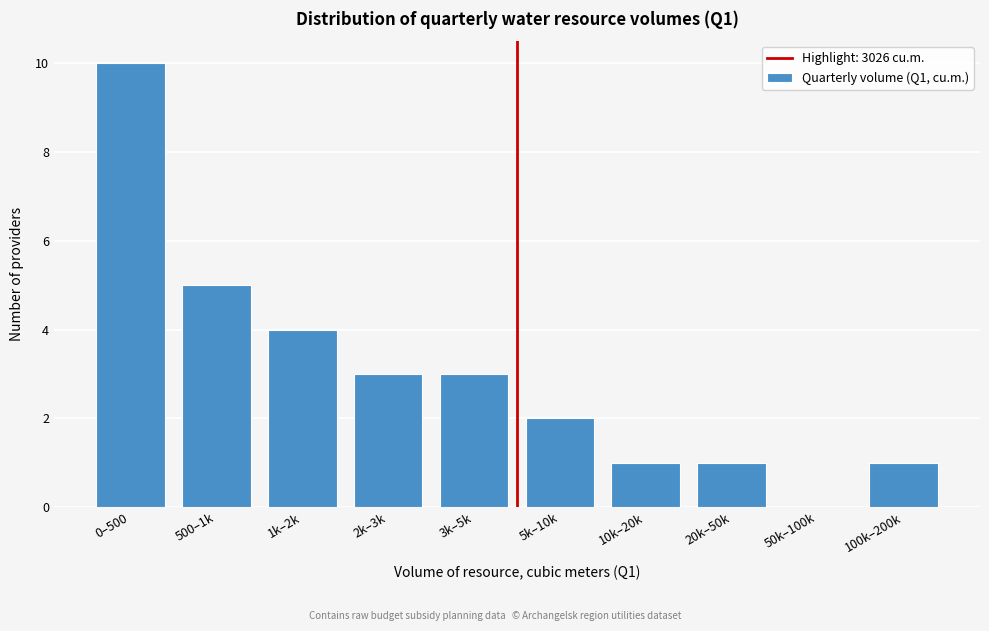

Reading left to right, what are all the values shown in this chart?

0–500=10	500–1k=5	1k–2k=4	2k–3k=3	3k–5k=3	5k–10k=2	10k–20k=1	20k–50k=1	50k–100k=0	100k–200k=1